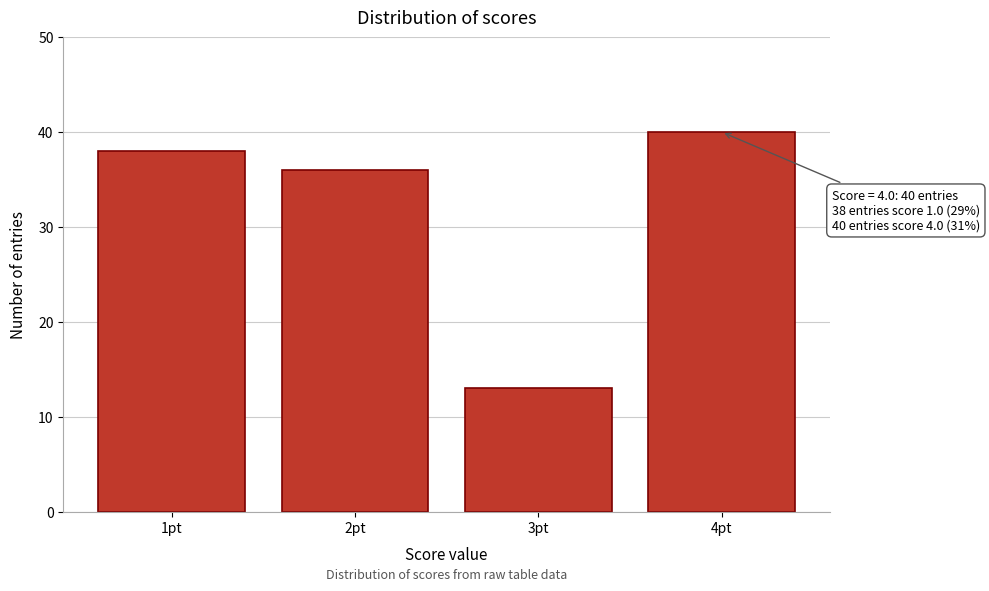

Reading left to right, transcribe all the data shown in this chart.

38	36	13	40